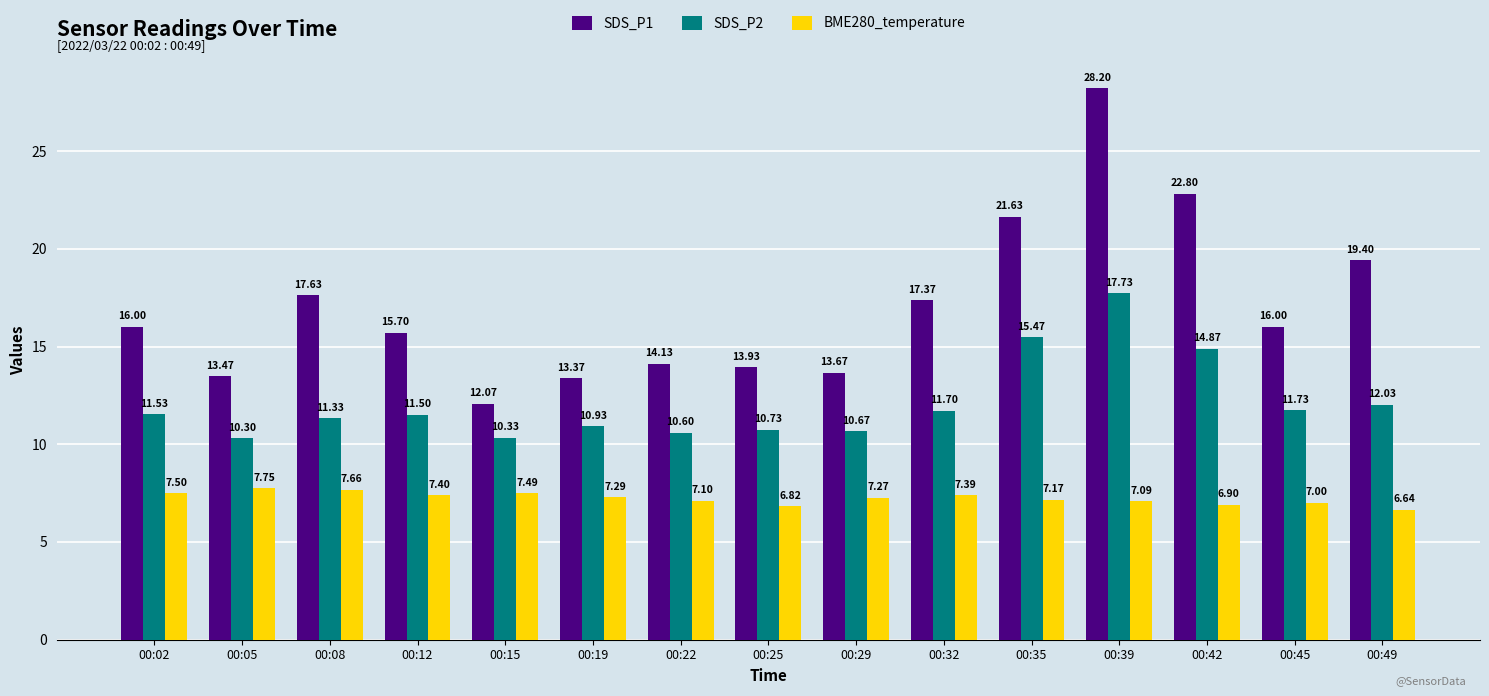

What is the average value of the SDS_P1 series?

17.0